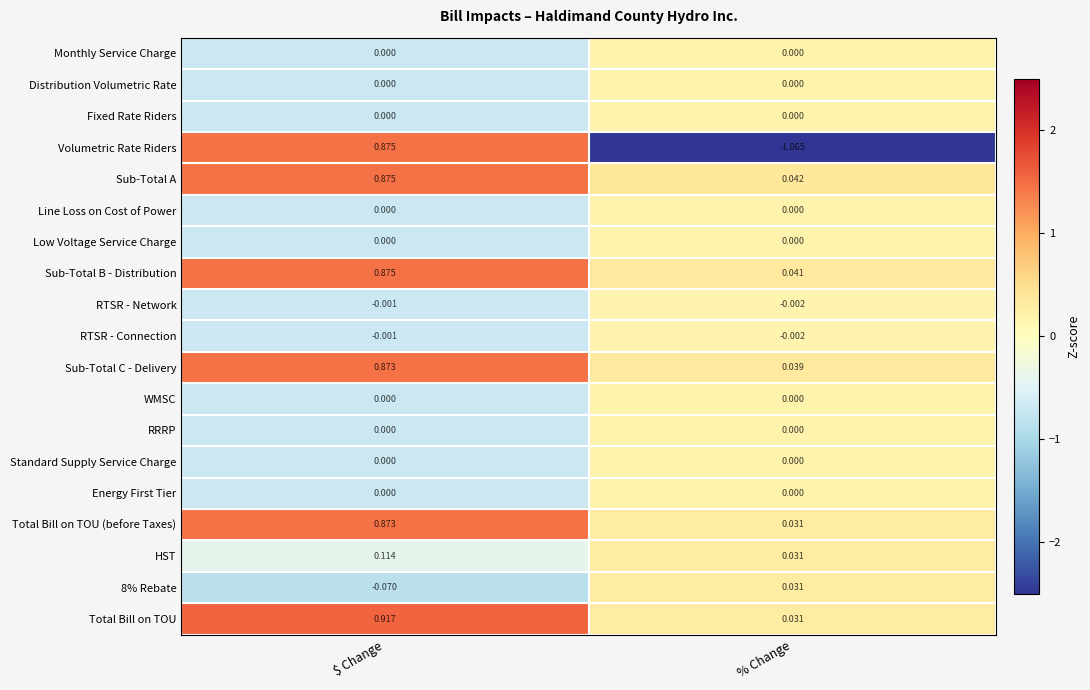

Rank the categories by RTSR - Network value from highest to lowest.

$ Change, % Change